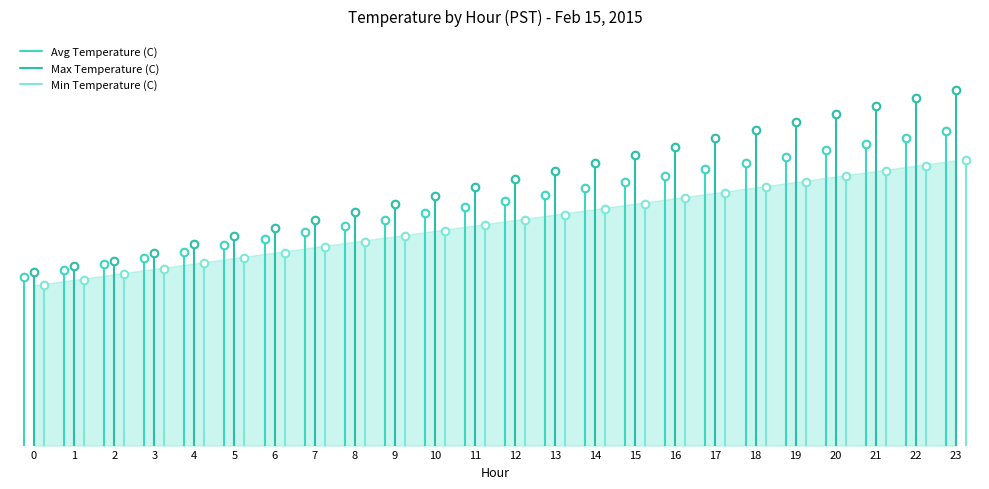

What are all the series names shown in the legend?

Avg Temperature (C), Max Temperature (C), Min Temperature (C)